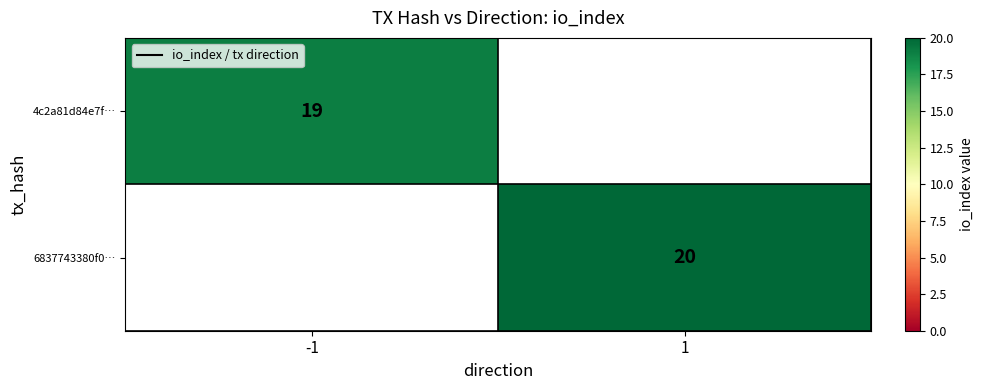

True or false: 6837743380f0… has a value of 20 at 1.

True